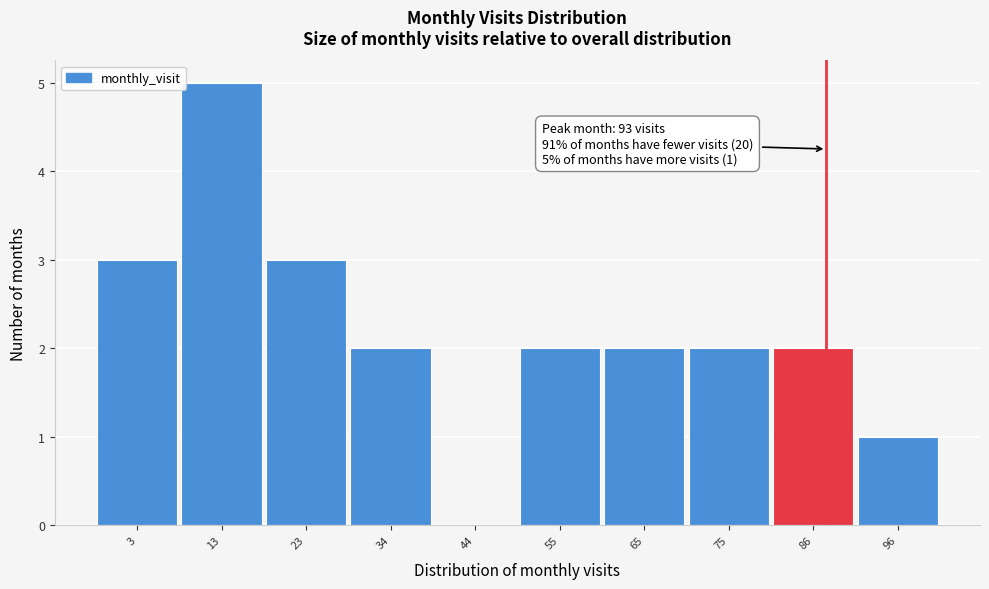

Reading left to right, extract all data points from this chart.

3=3	13=5	23=3	34=2	44=0	55=2	65=2	75=2	86=2	96=1